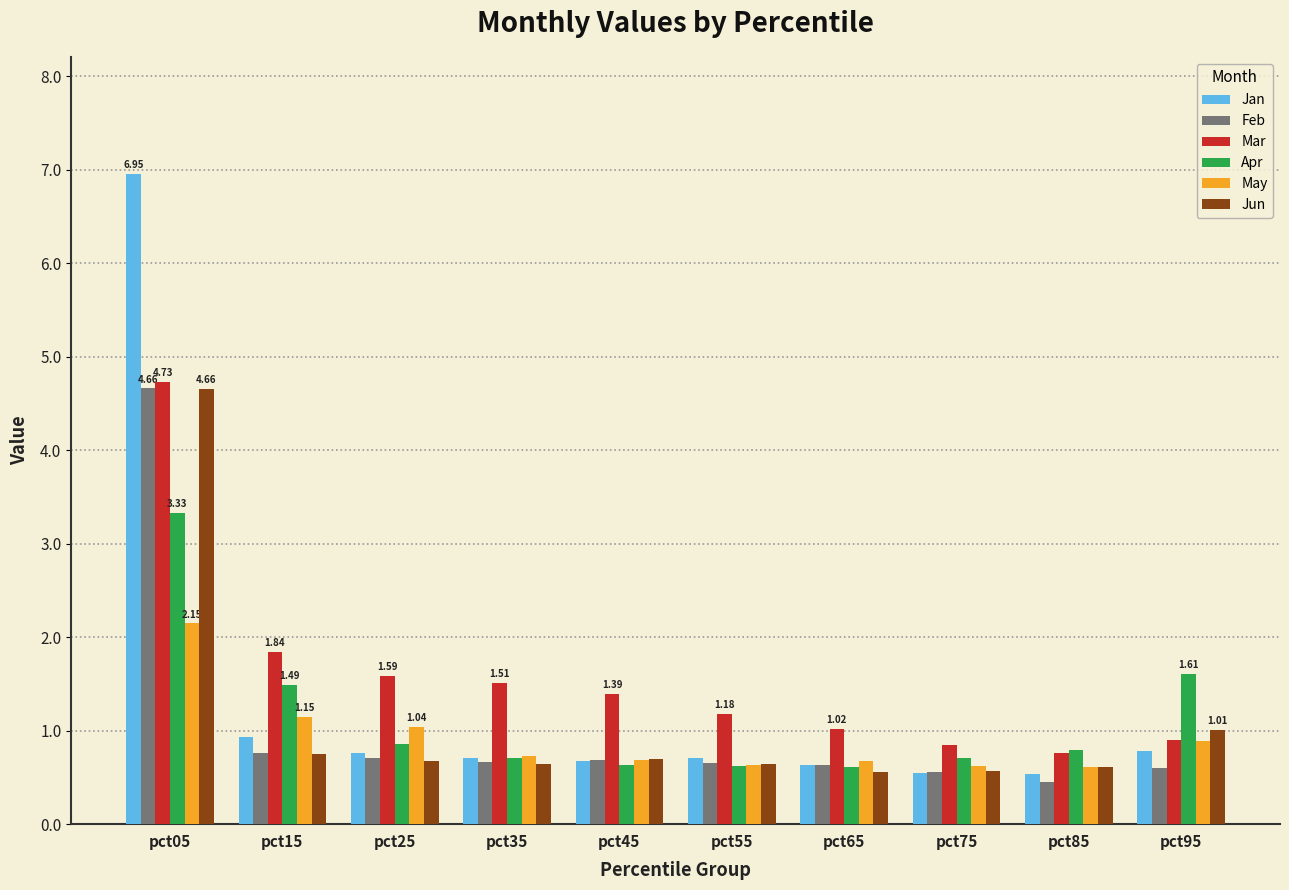

What is the average value of the Mar series?

1.6